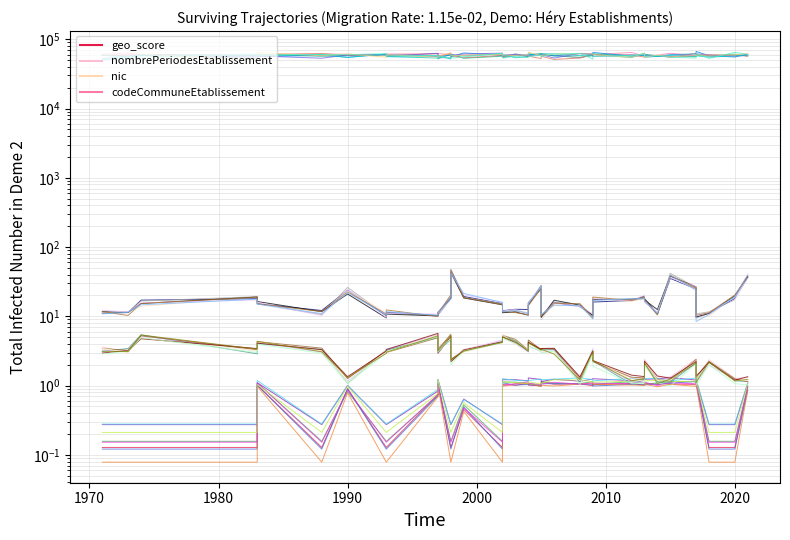

At how many categories does at least one series exceed 10547?

35